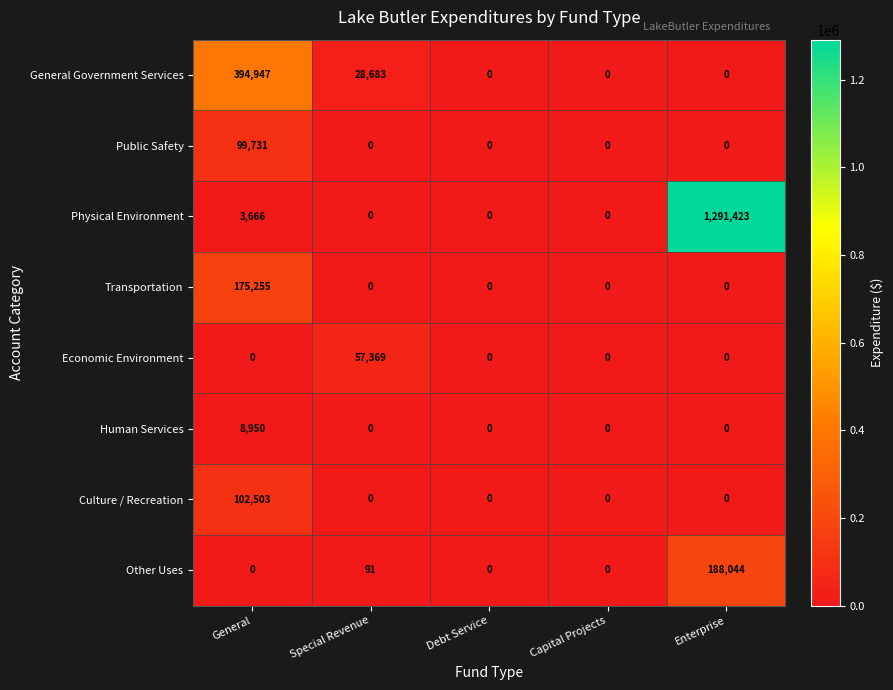

What is the greatest value displayed?

1291423